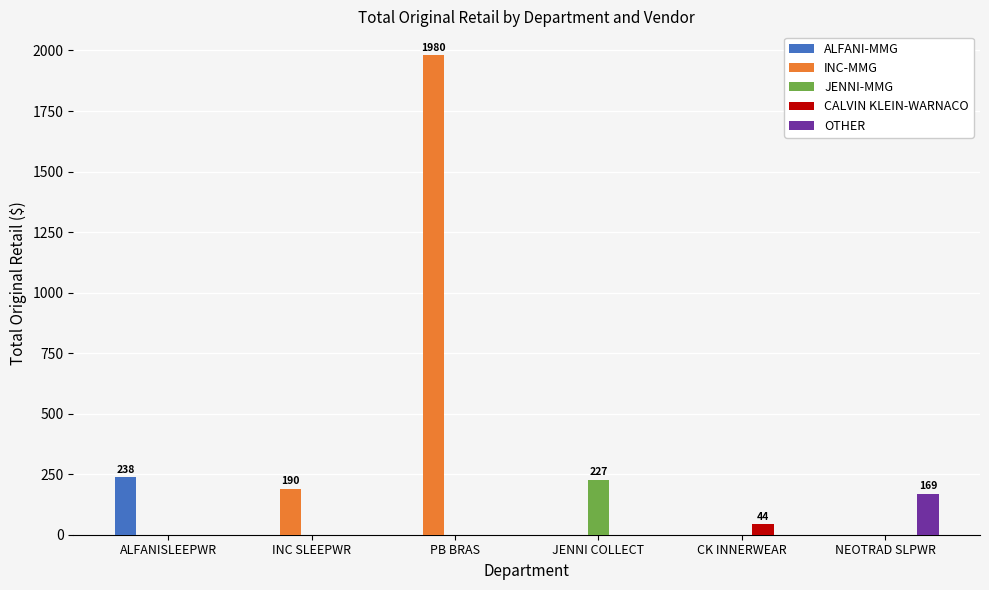

Is it true that INC-MMG equals 1312.2 at JENNI COLLECT?

False